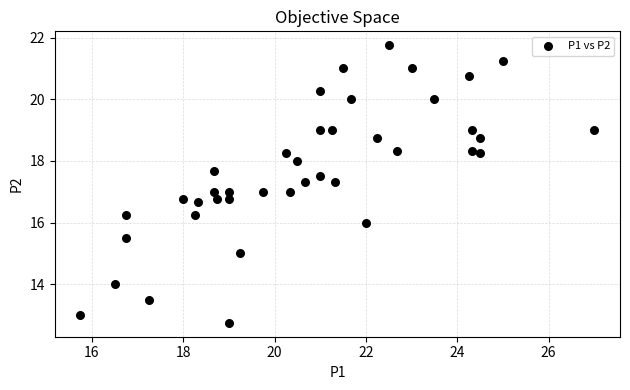

What is the range of X values (max minus min)?

11.2